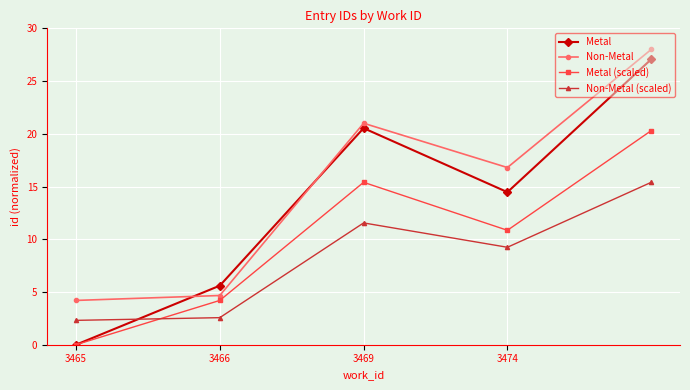

Reading left to right, extract all data points from this chart.

Metal: 0.0	5.6	20.5	14.5	27.1
Non-Metal: 4.2	4.7	21.0	16.8	28.0
Metal (scaled): 0.0	4.2	15.4	10.9	20.3
Non-Metal (scaled): 2.3	2.6	11.6	9.2	15.4